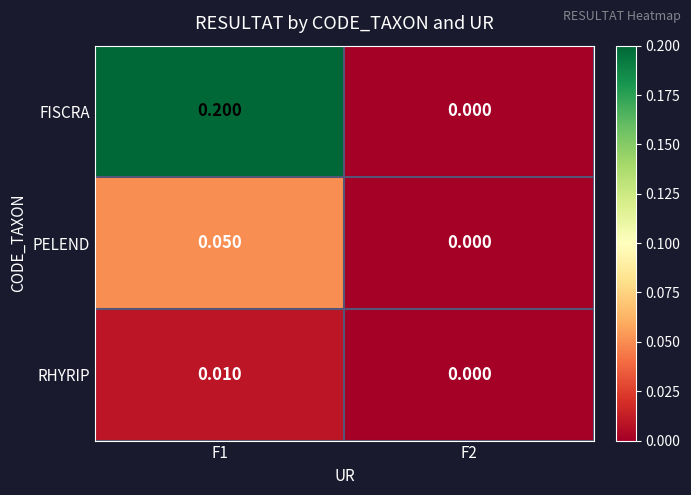

Which series has the widest spread of values?

FISCRA